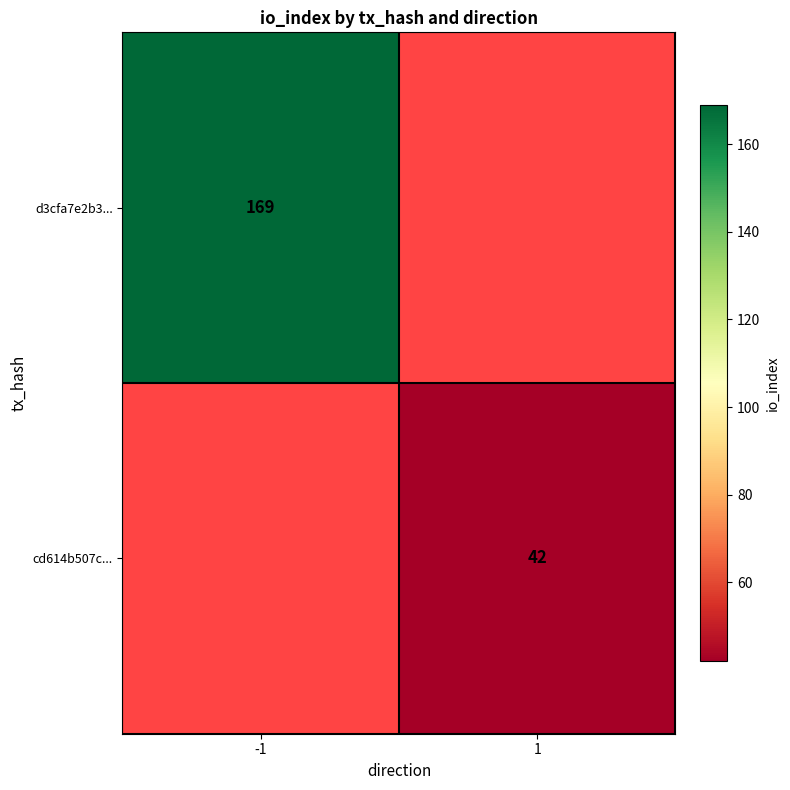

The cd614b507c... series shows 42 at 1. True or false?

True